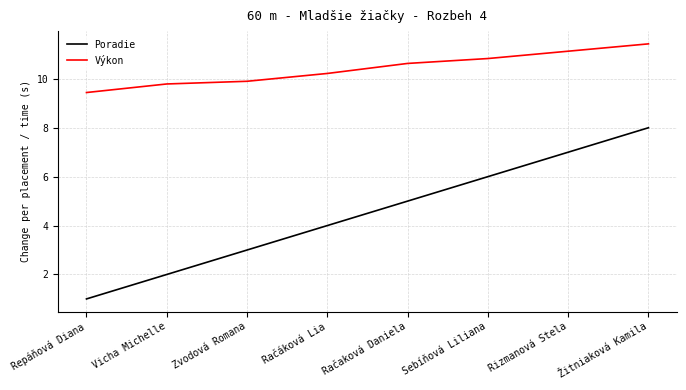

Reading left to right, what are all the values shown in this chart?

Poradie: 1.0	2.0	3.0	4.0	5.0	6.0	7.0	8.0
Výkon: 9.4	9.8	9.9	10.2	10.6	10.8	11.1	11.4